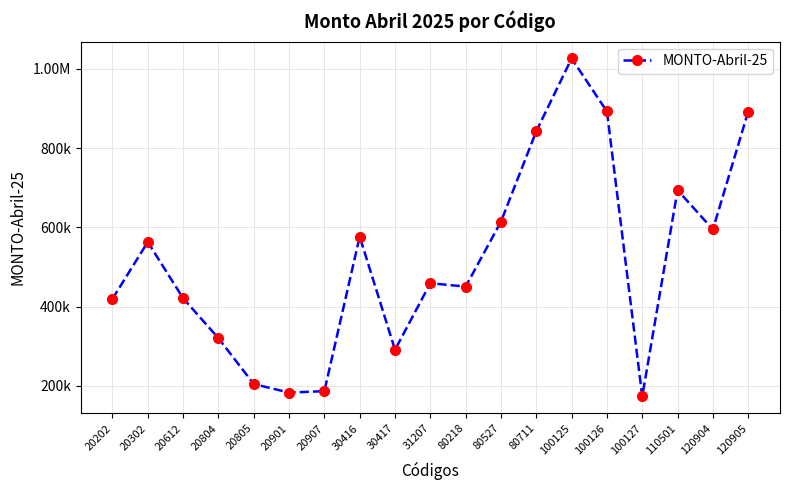

Rank the categories by value from lowest to highest.

100127, 20901, 20907, 20805, 30417, 20804, 20202, 20612, 80218, 31207, 20302, 30416, 120904, 80527, 110501, 80711, 120905, 100126, 100125